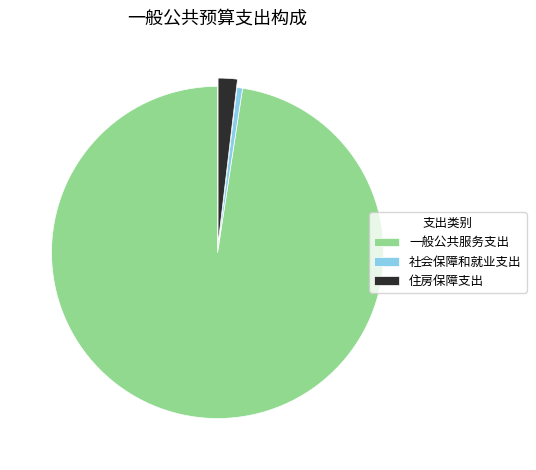

The 一般公共服务支出 slice represents 98% of the pie. True or false?

True